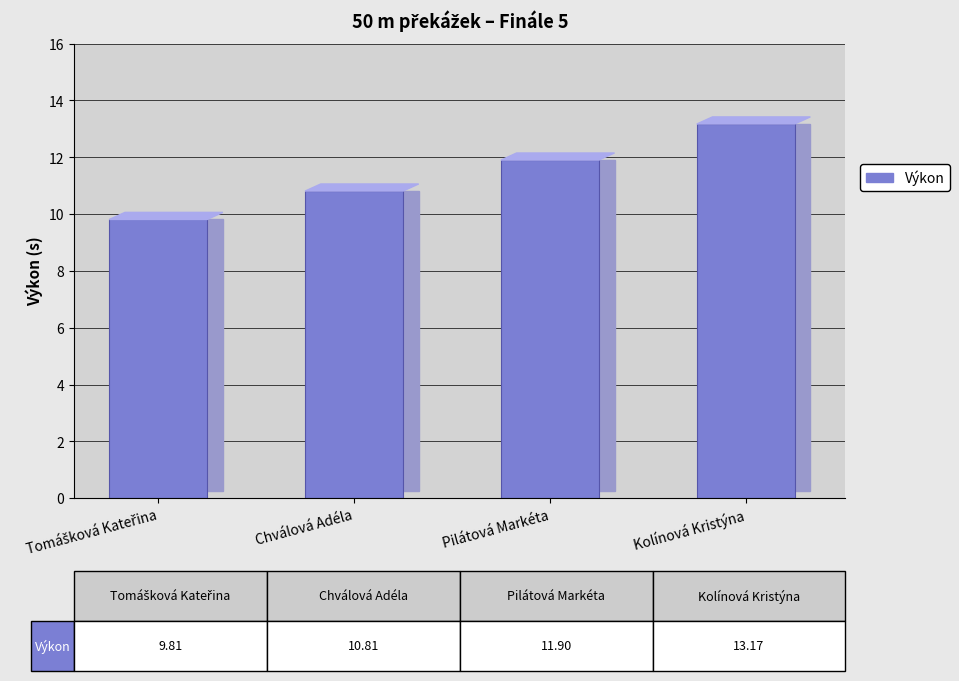

What is the label of the 3rd bar from the right?

Chválová Adéla